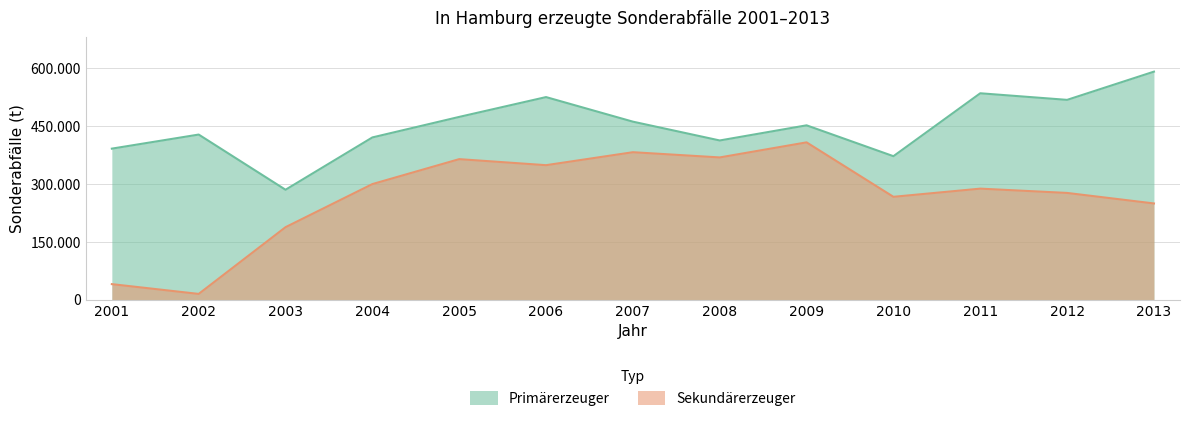

How many categories are shown in the chart?

13